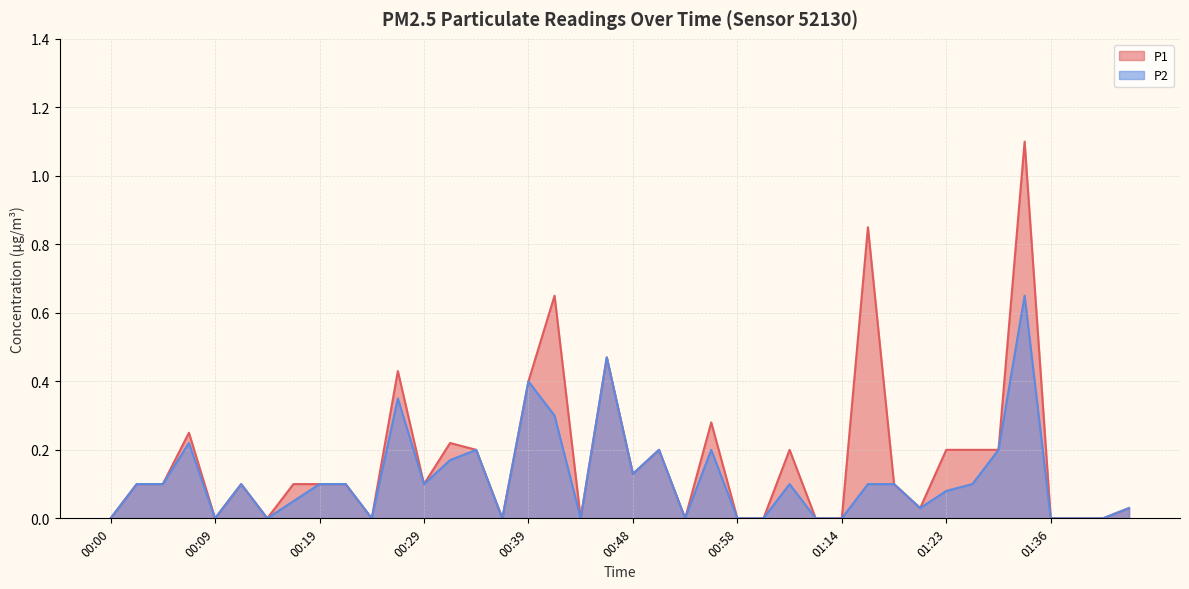

List the series in order of their overall mean, highest first.

P1, P2